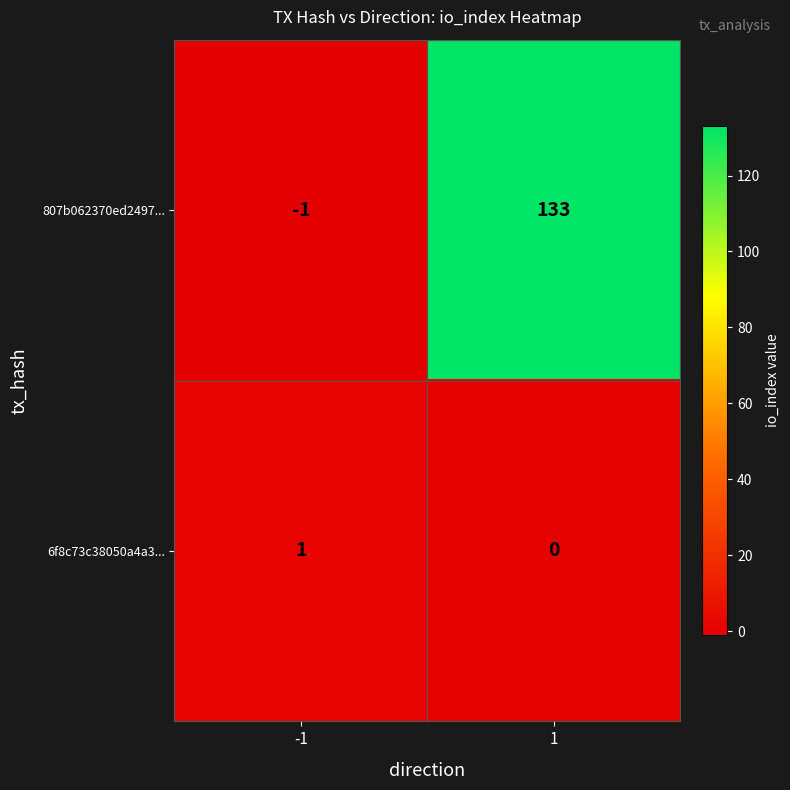

Which series changed the most between -1 and 1?

807b062370ed2497...